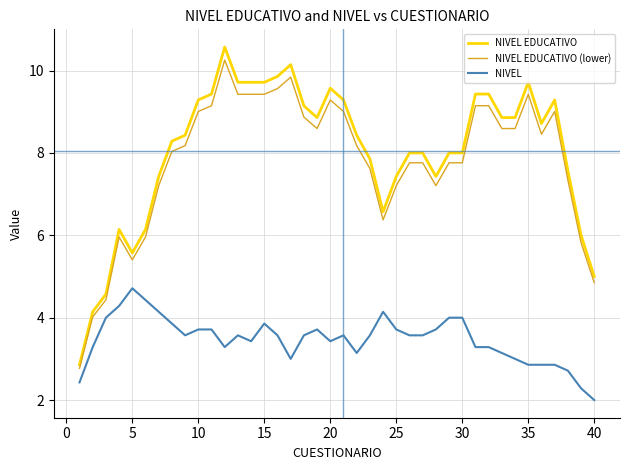

True or false: NIVEL EDUCATIVO and NIVEL intersect in this chart.

False